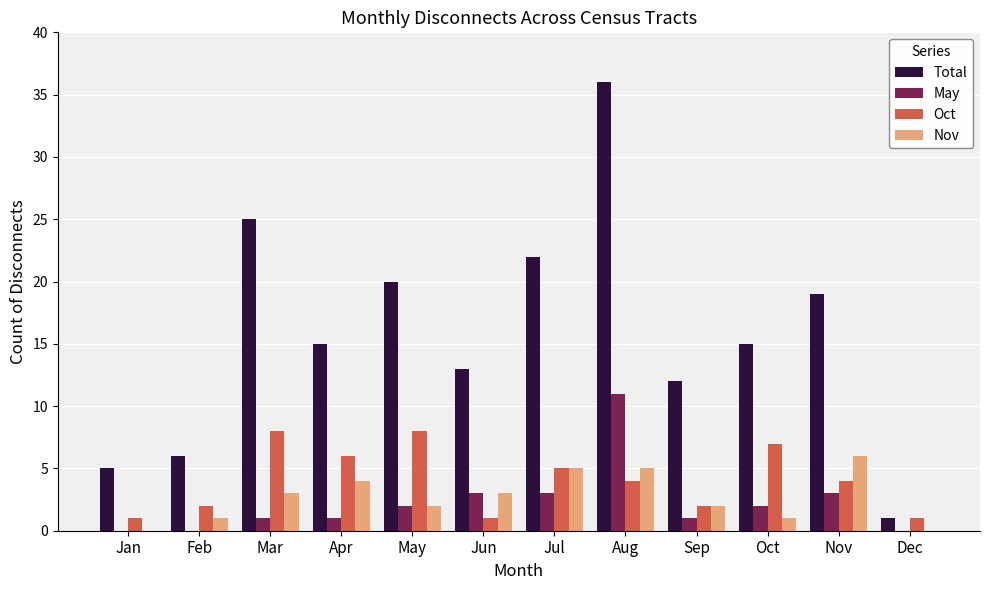

Reading right to left, extract all data points from this chart.

Total: 1	19	15	12	36	22	13	20	15	25	6	5
May: 0	3	2	1	11	3	3	2	1	1	0	0
Oct: 1	4	7	2	4	5	1	8	6	8	2	1
Nov: 0	6	1	2	5	5	3	2	4	3	1	0